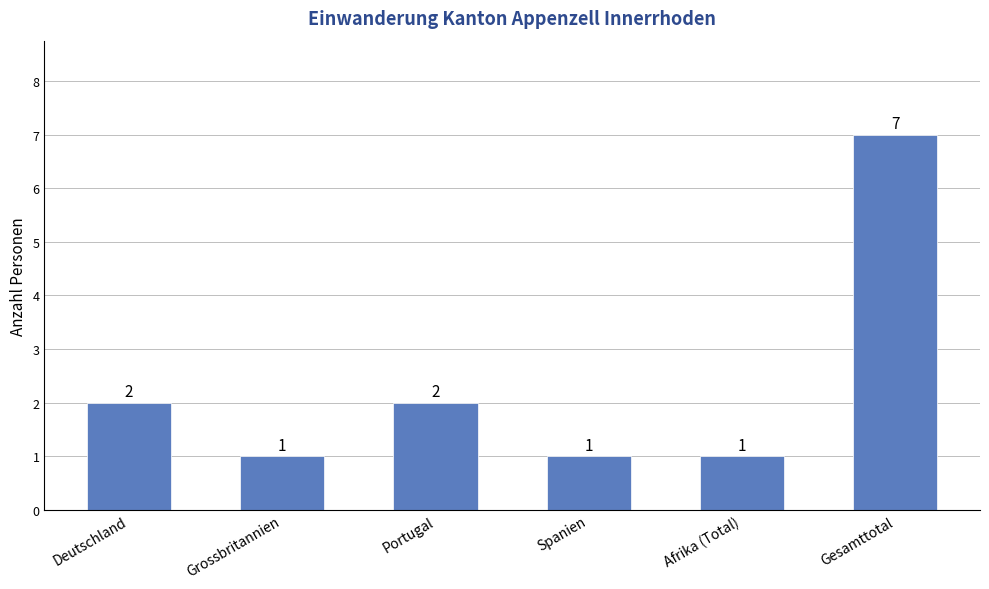

What is the value of the 3rd bar from the left?

2